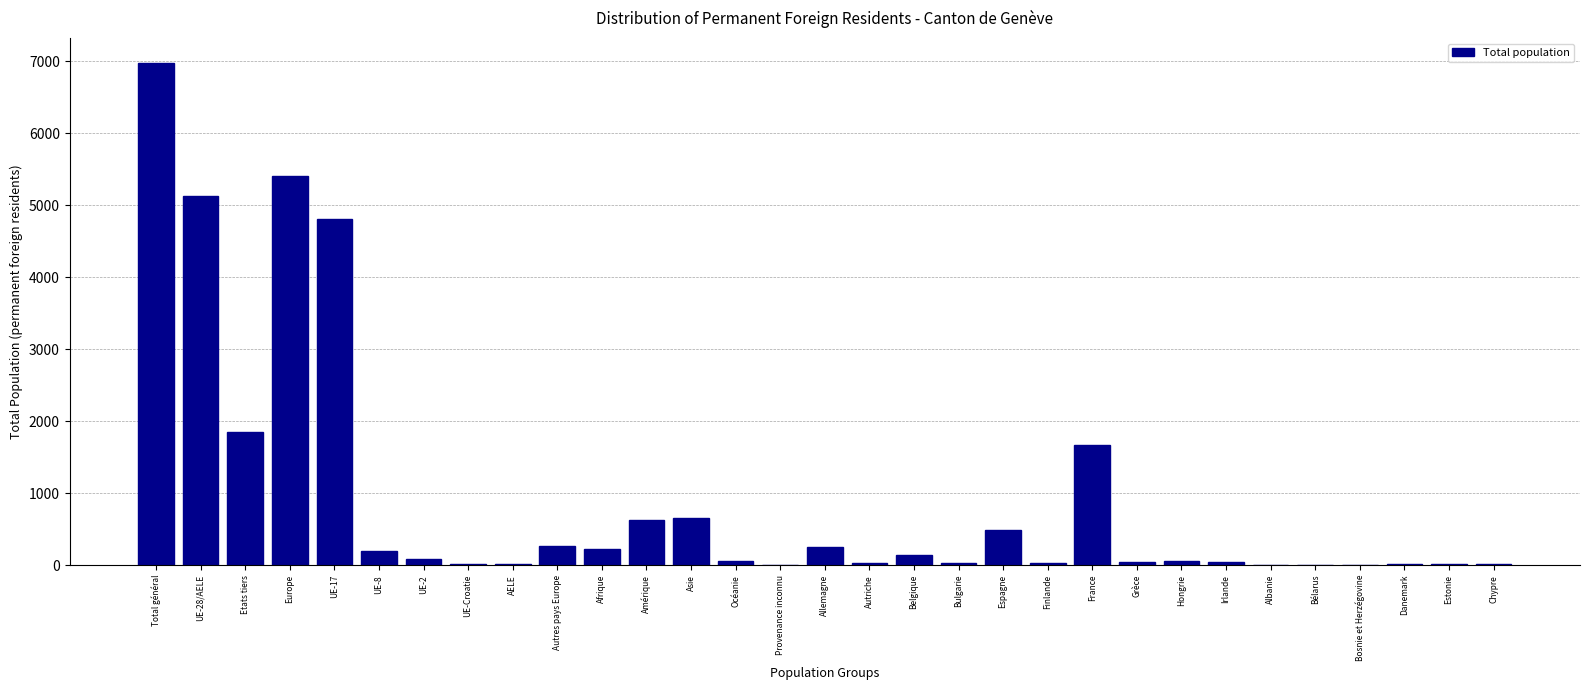

What is the maximum value shown in the chart?

6972